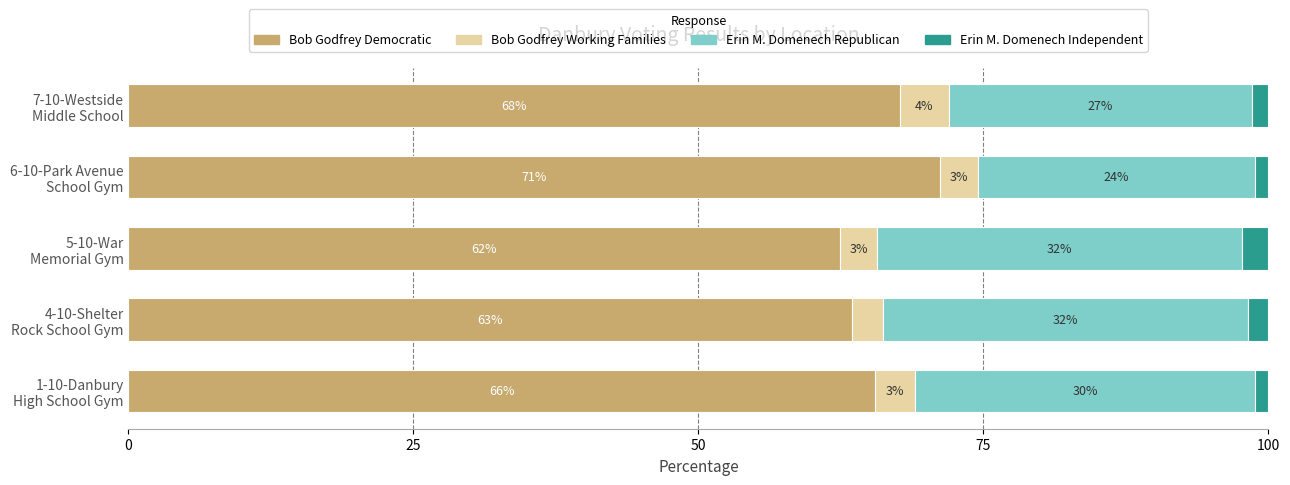

What are all the series names shown in the legend?

Bob Godfrey Democratic, Bob Godfrey Working Families, Erin M. Domenech Republican, Erin M. Domenech Independent